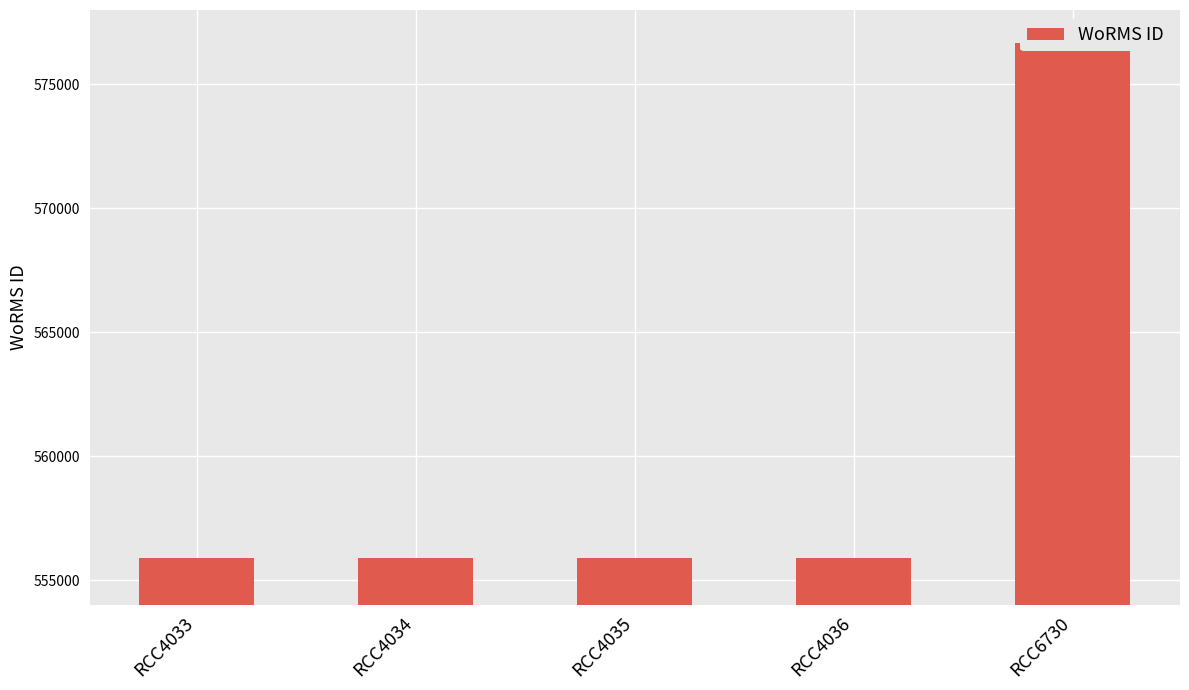

What is the greatest value displayed?

576682